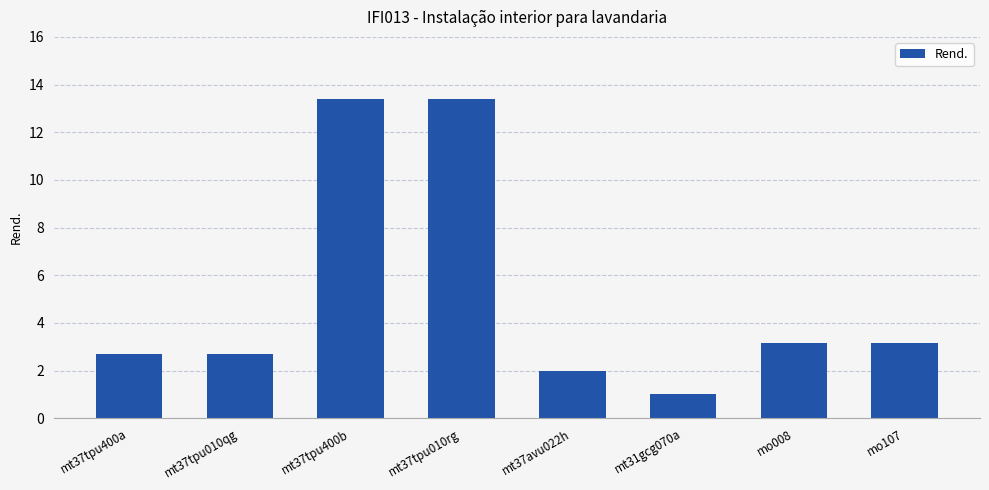

Reading left to right, what are all the values shown in this chart?

mt37tpu400a=2.7	mt37tpu010qg=2.7	mt37tpu400b=13.4	mt37tpu010rg=13.4	mt37avu022h=2.0	mt31gcg070a=1.0	mo008=3.1	mo107=3.1